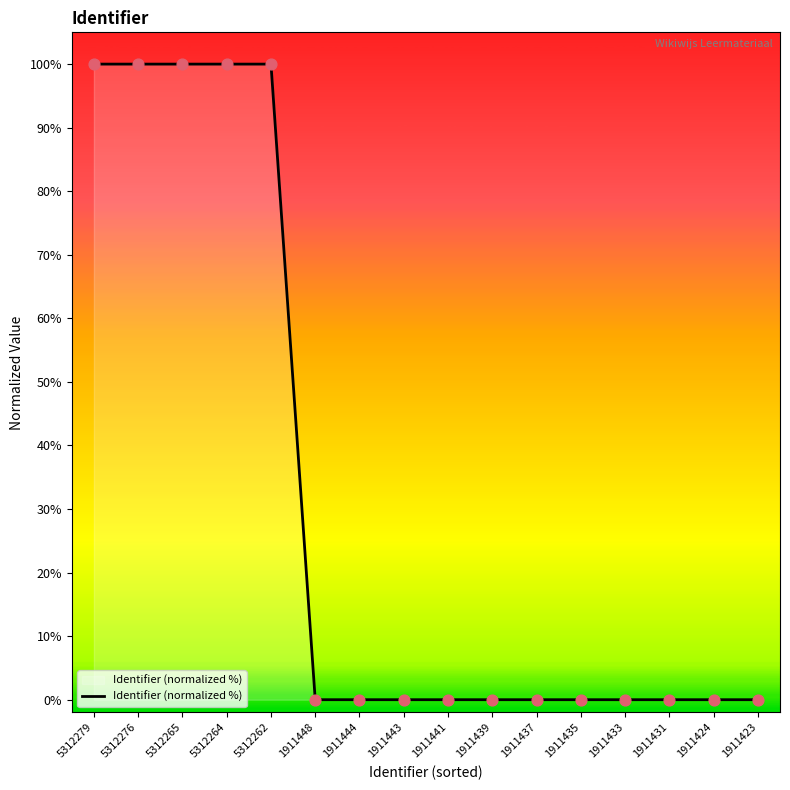

What is the change in value from 5312262 to 1911439?

-100.0